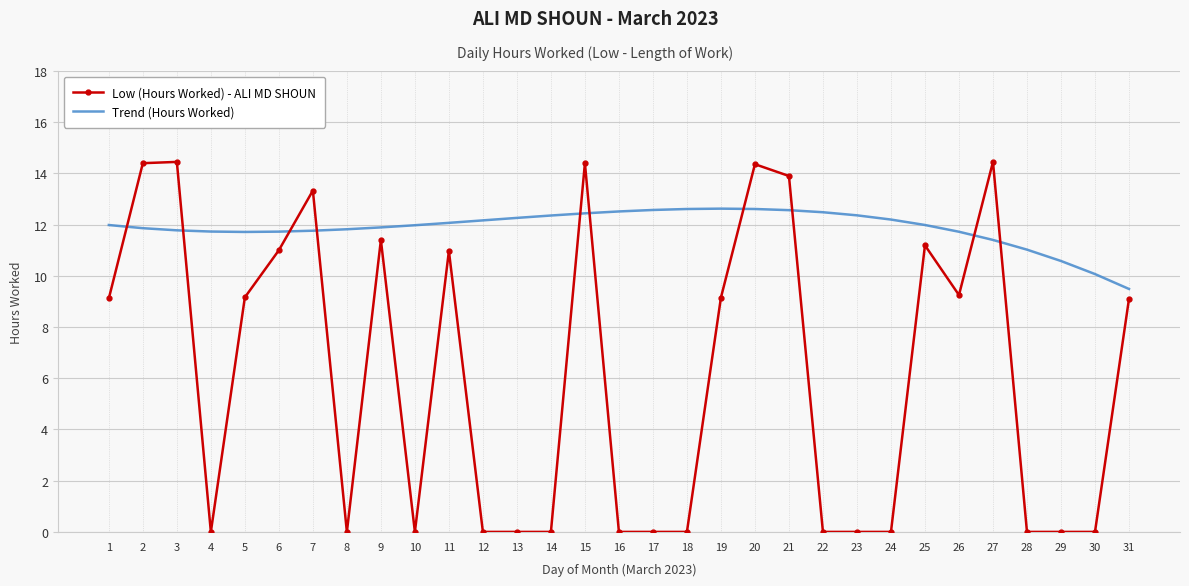

Which series has the widest spread of values?

Low (Hours Worked) - ALI MD SHOUN